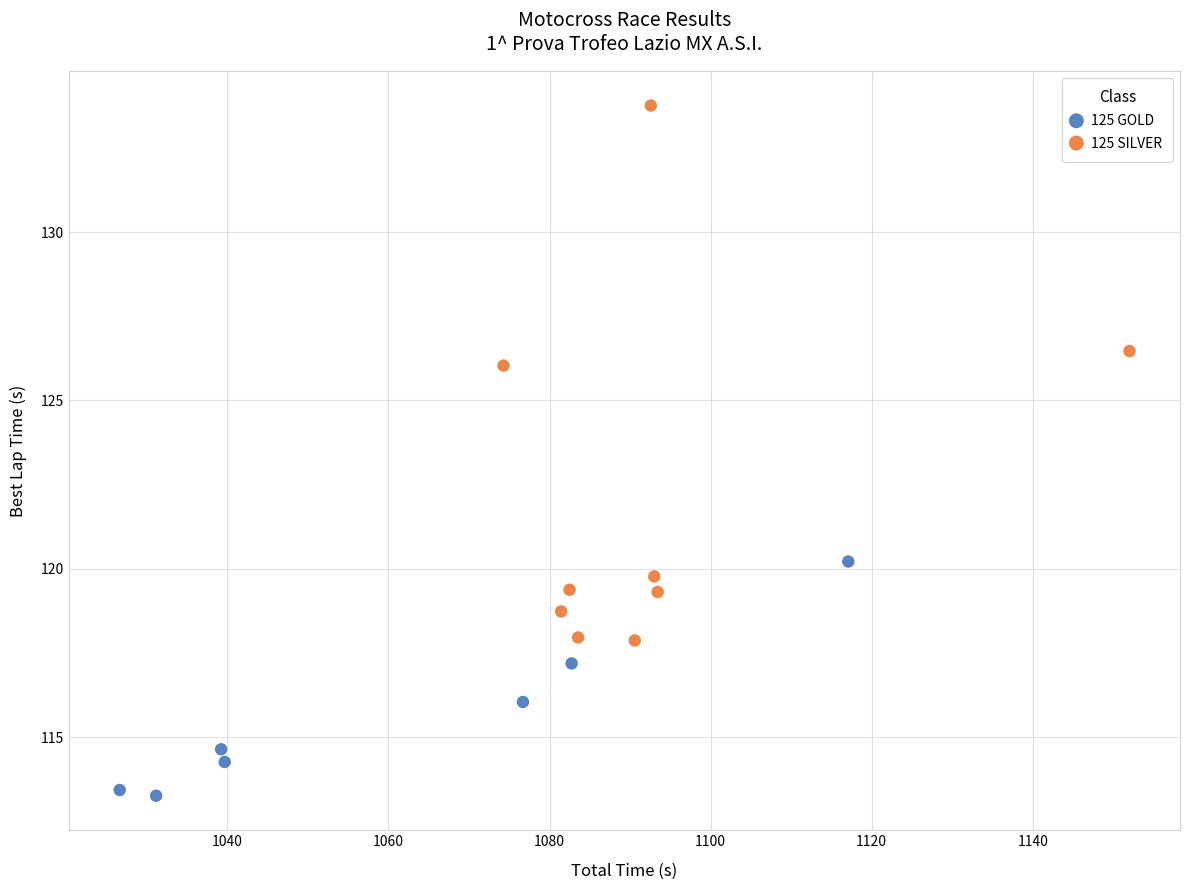

Which series has the largest Y range (max minus min)?

125 SILVER